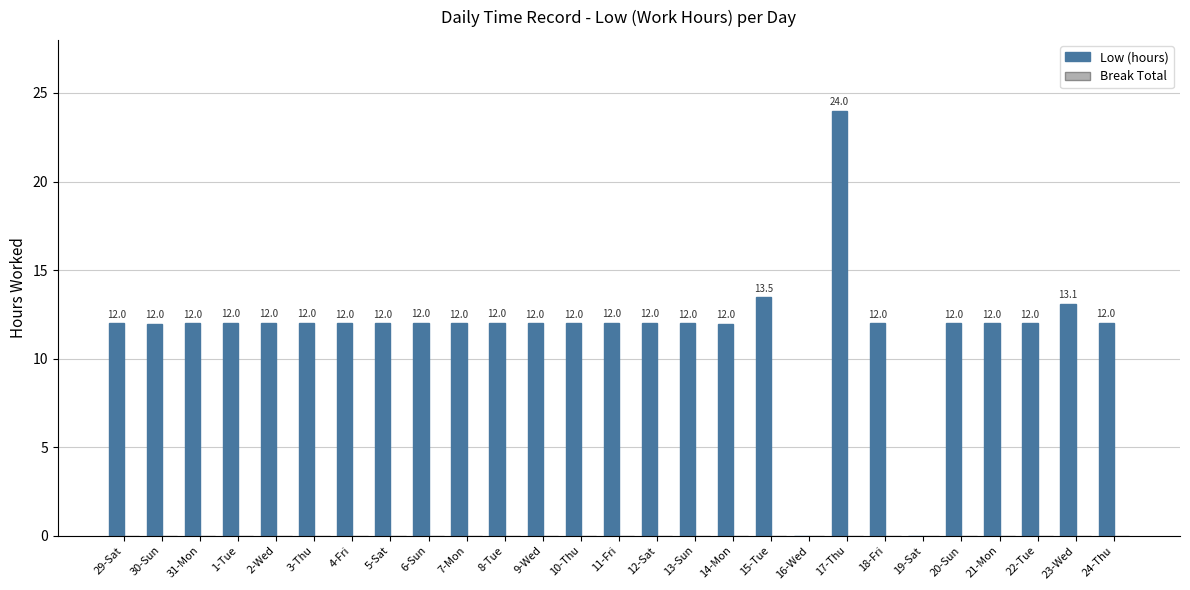

What is the greatest value displayed?

24.0